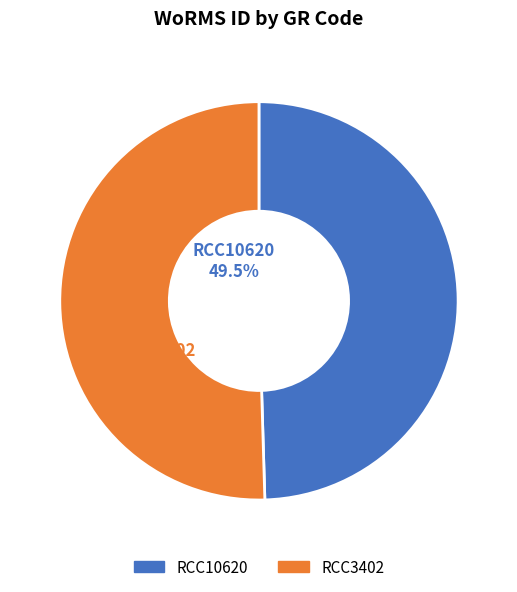

How many slices are in this pie chart?

2